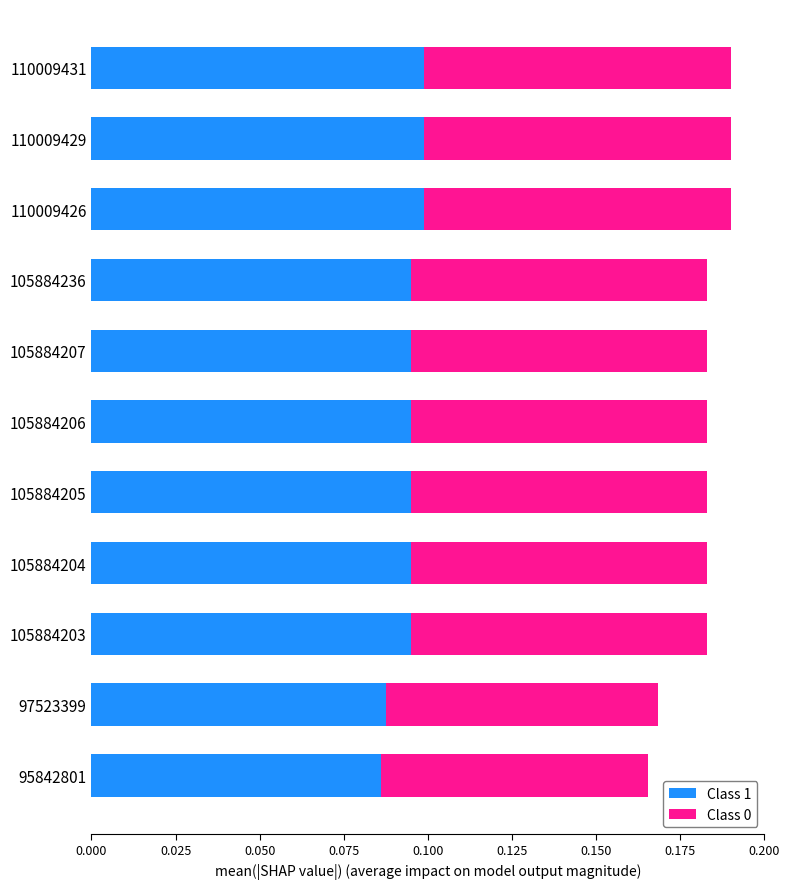

Is it true that Class 1 equals 0.0 at 95842801?

False